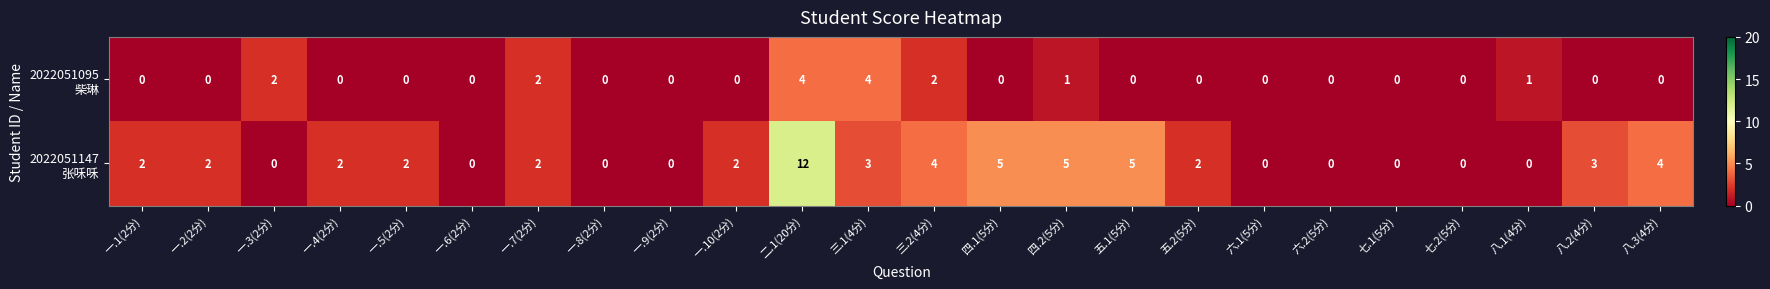

What is the maximum value shown in the chart?

12